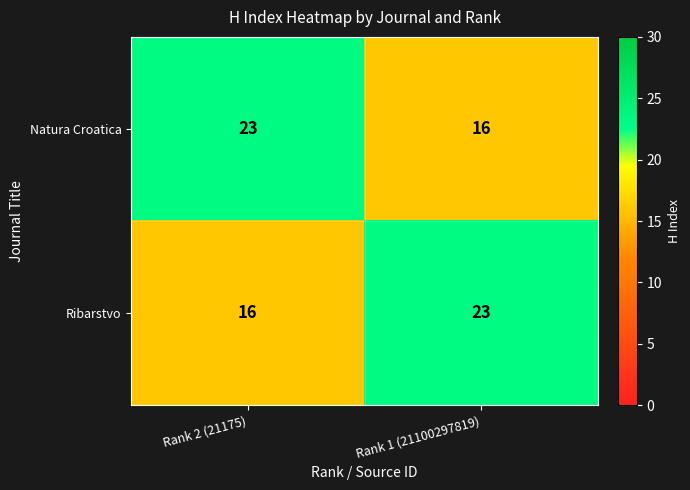

What is the spread (max minus min) of values at Rank 1 (21100297819)?

7